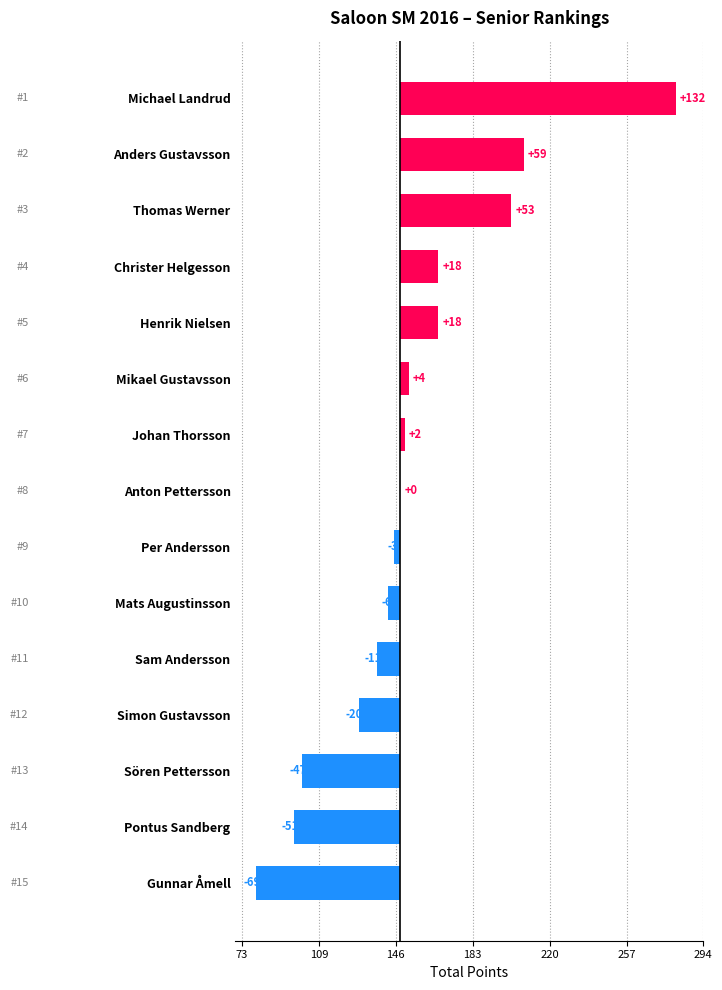

Are the bars horizontal?

Yes